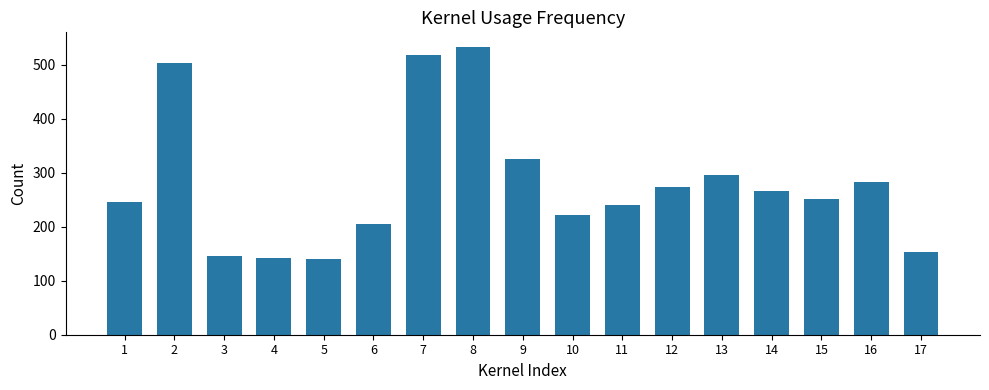

What is the value of the 1st bar from the left?

246.5